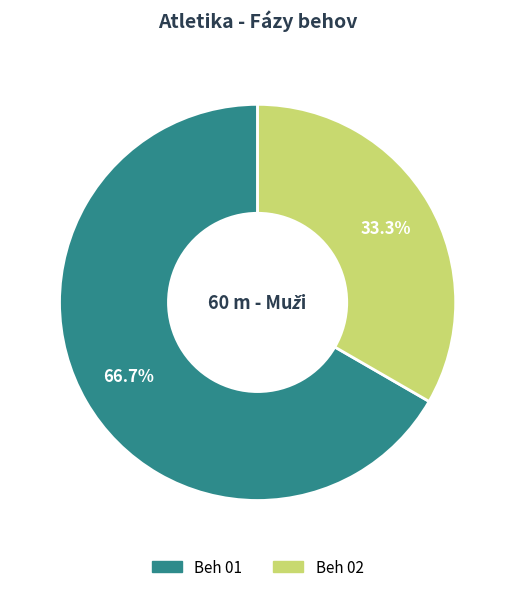

To the nearest percent, what is the combined percentage of Beh 02 and Beh 01?

100%